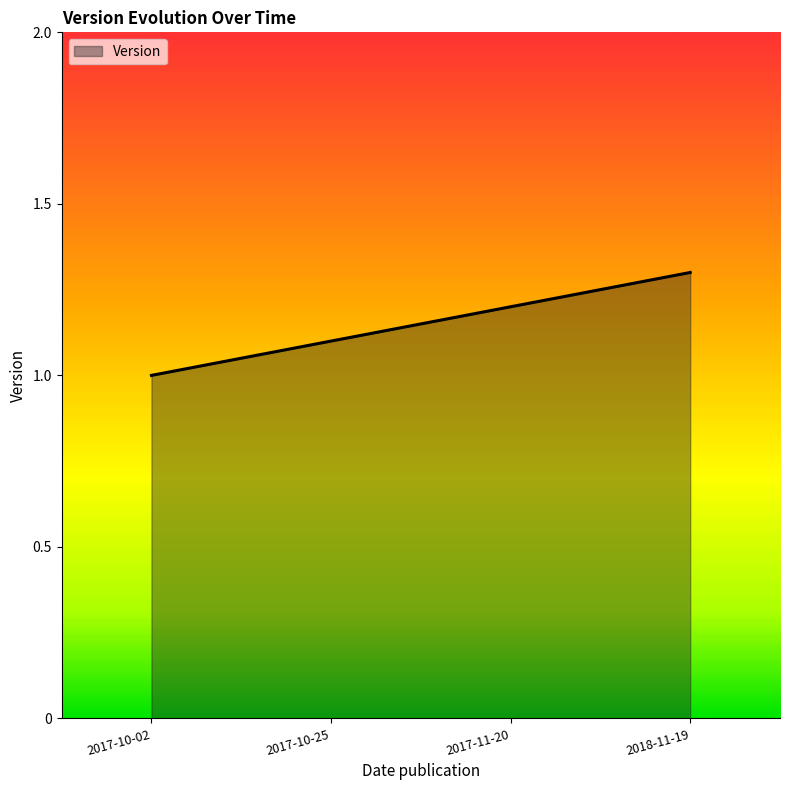

What is the change in value from 2017-11-20 to 2018-11-19?

+0.1